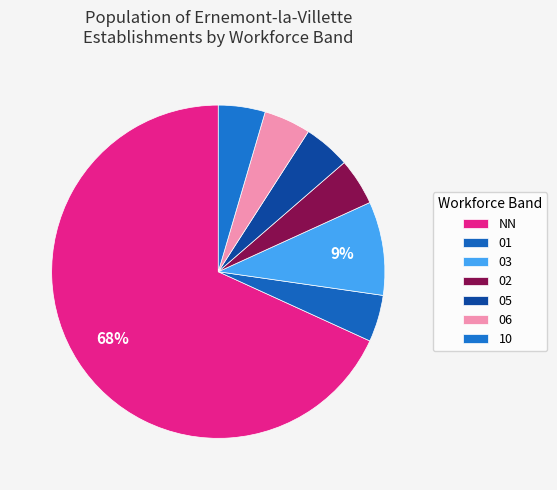

To the nearest percent, what portion does 10 represent?

5%